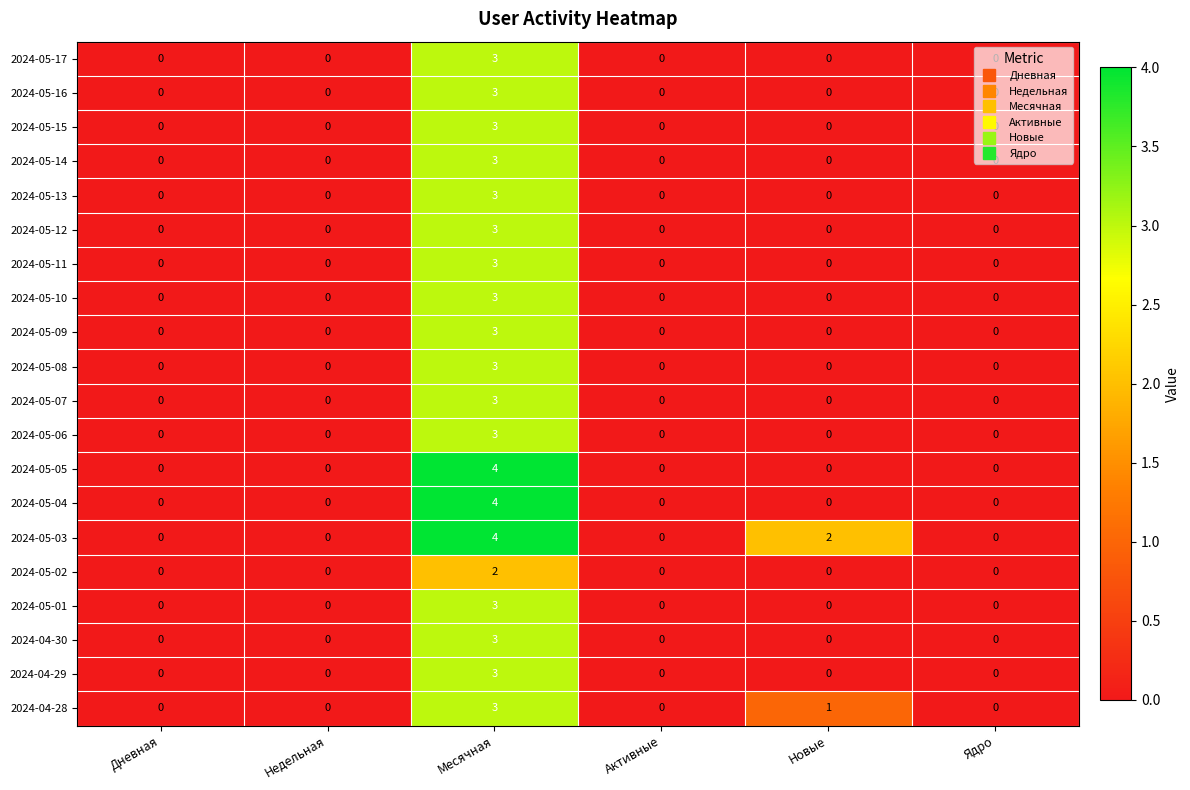

The value of 2024-05-13 at Ядро is -2. True or false?

False